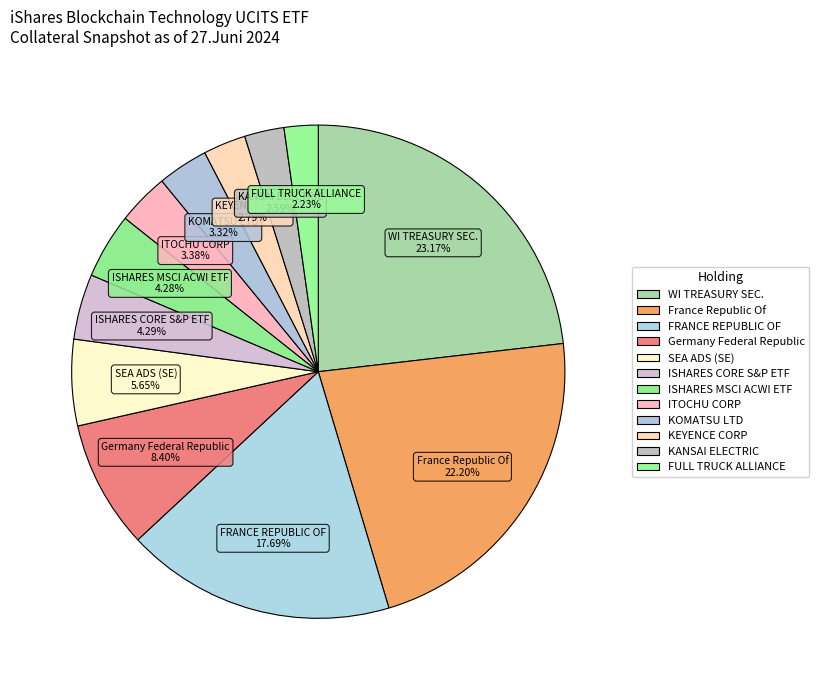

Rank the categories by value from highest to lowest.

WI TREASURY SEC., France Republic Of, FRANCE REPUBLIC OF, Germany Federal Republic, SEA ADS (SE), ISHARES CORE S&P ETF, ISHARES MSCI ACWI ETF, ITOCHU CORP, KOMATSU LTD, KEYENCE CORP, KANSAI ELECTRIC, FULL TRUCK ALLIANCE